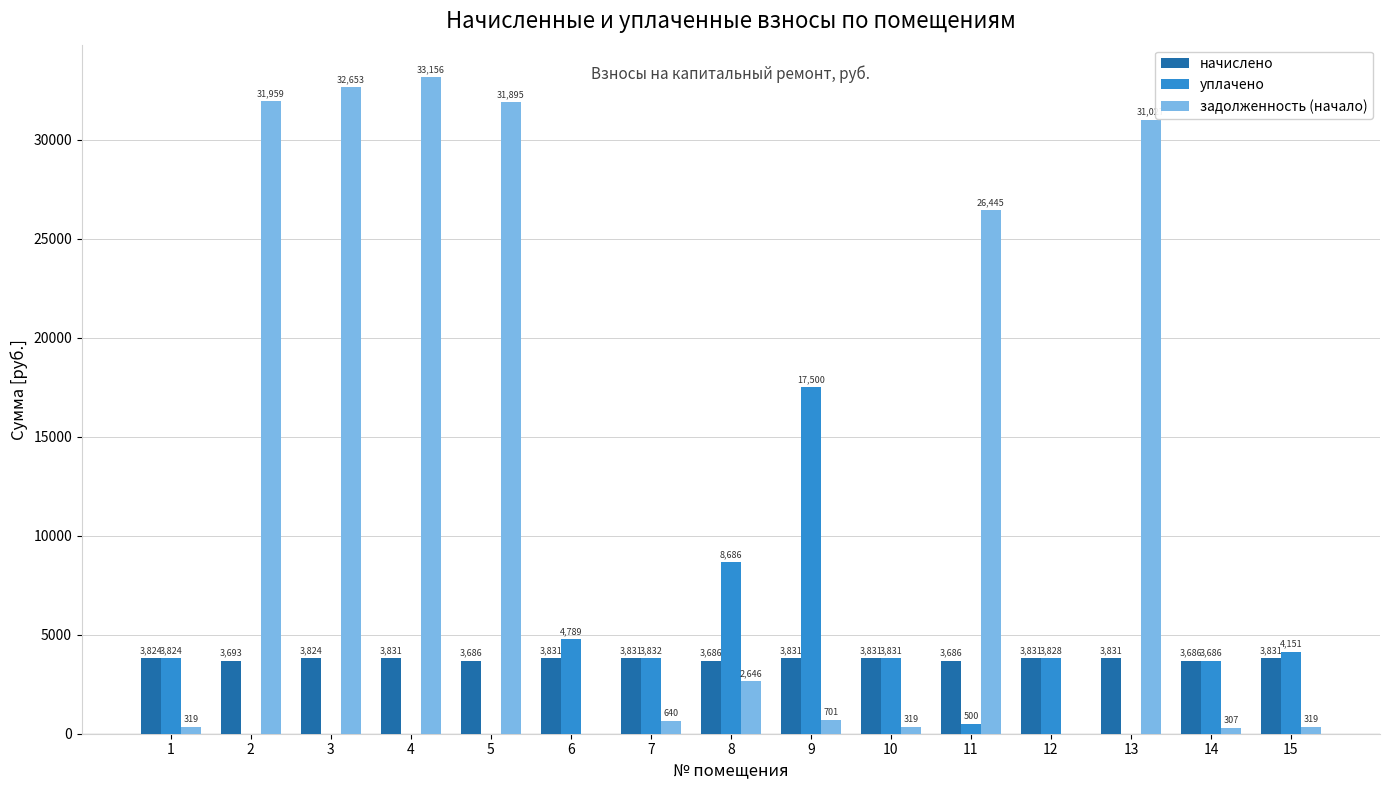

What is the spread (max minus min) of values at 1?

3505.5